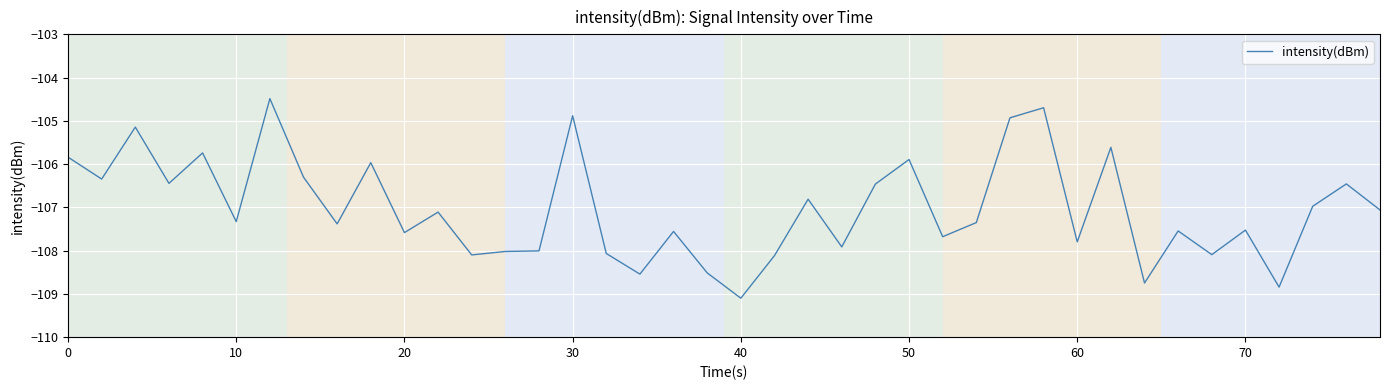

What is the difference between the maximum and minimum values?

4.6